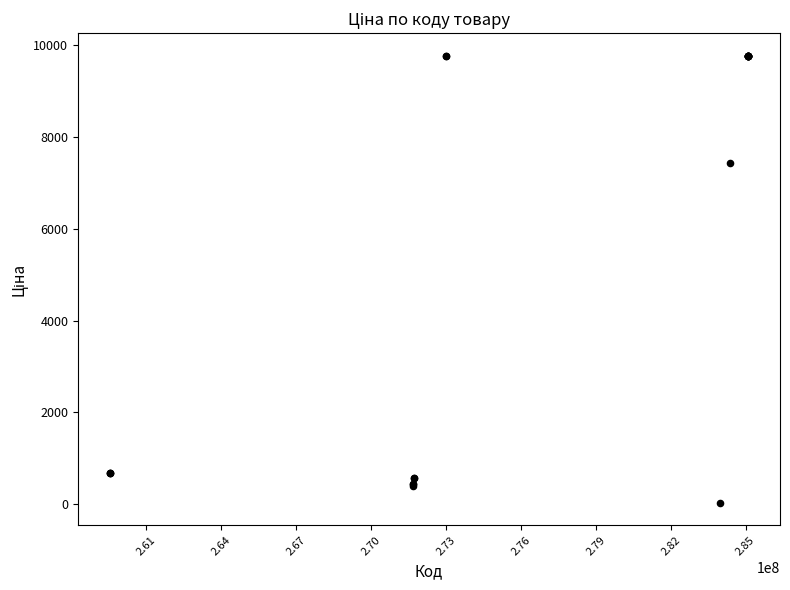

What Y value in the scatter plot is closest to 4903?

7444.6